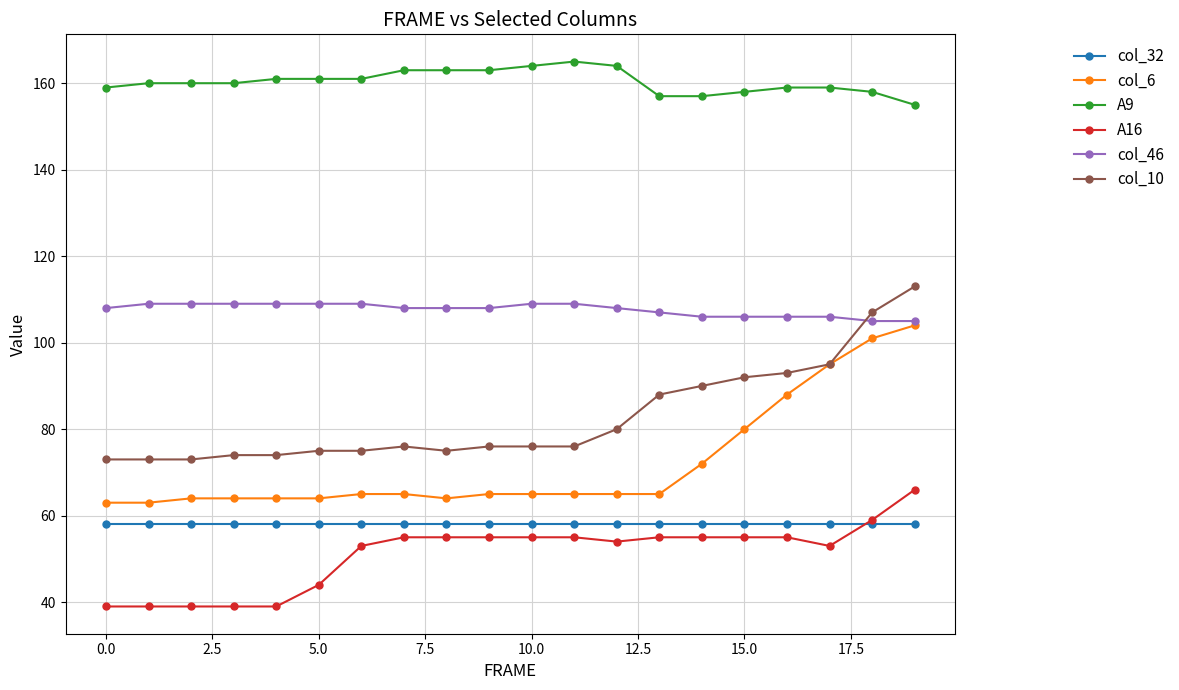

What is the value of the col_32 point at the 7th from the left?

58